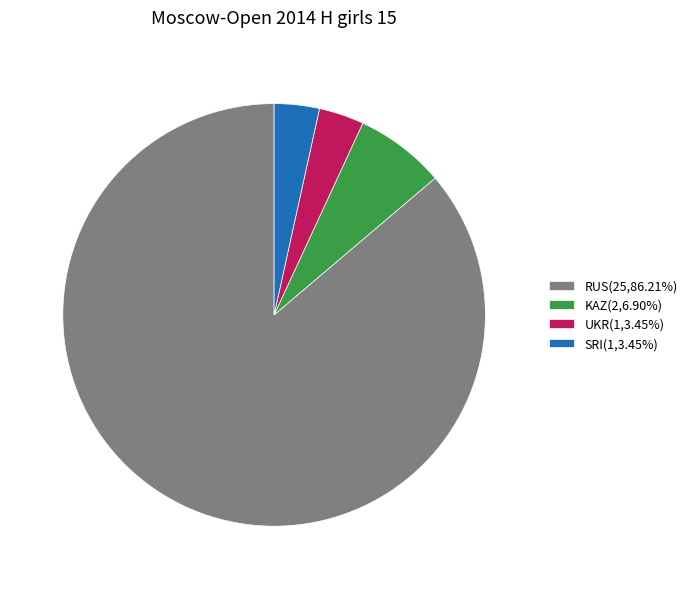

True or false: RUS accounts for 86% of the total.

True